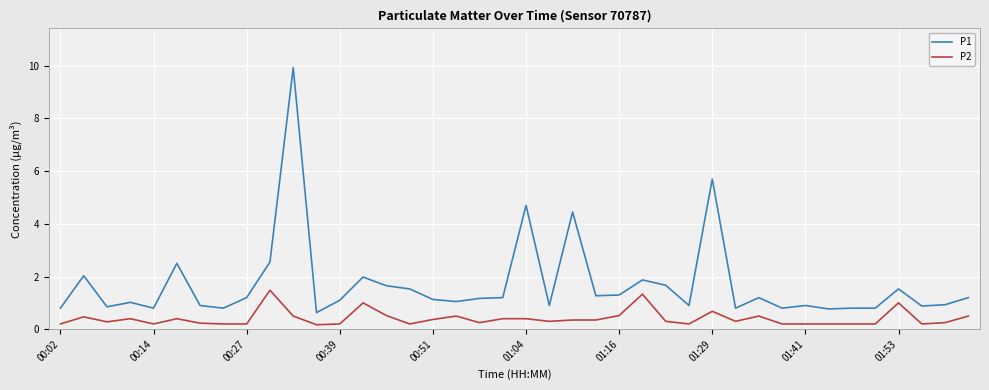

How many series are shown in this chart?

2